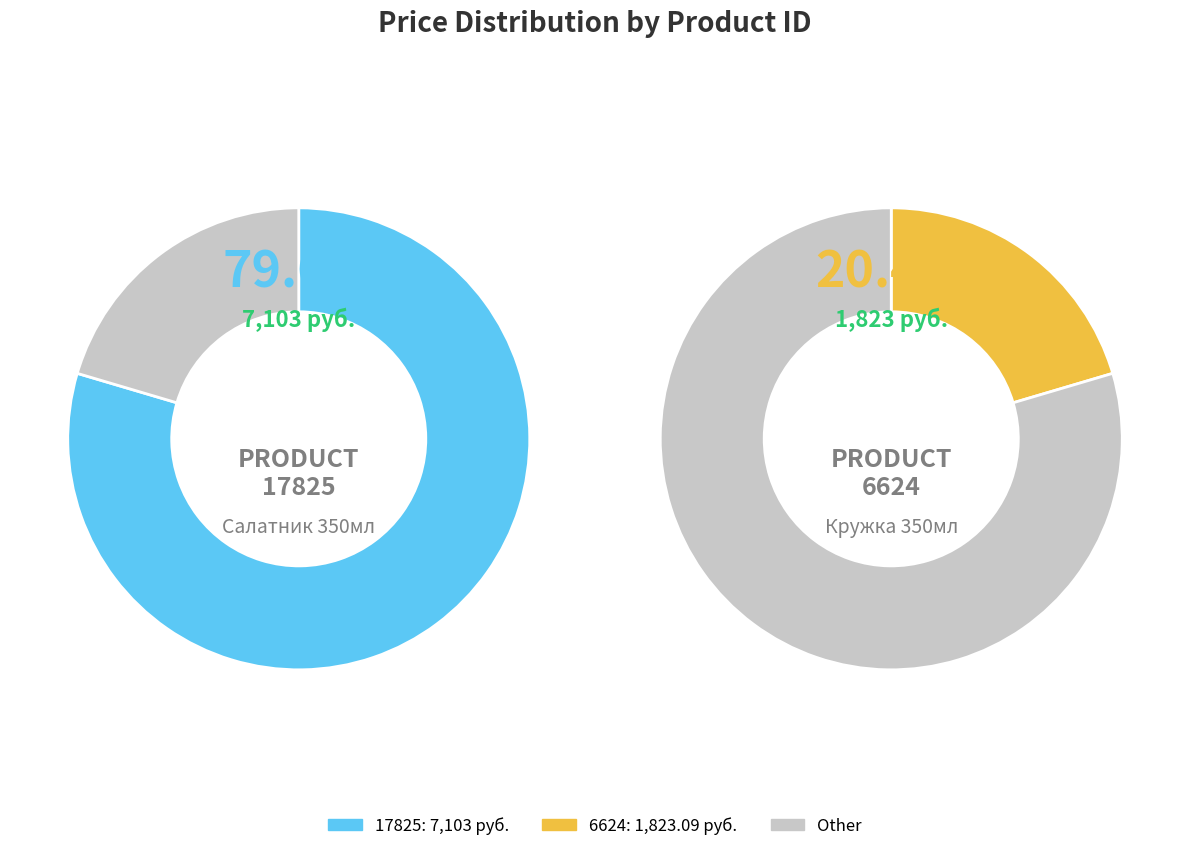

Which slice is the largest?

17825